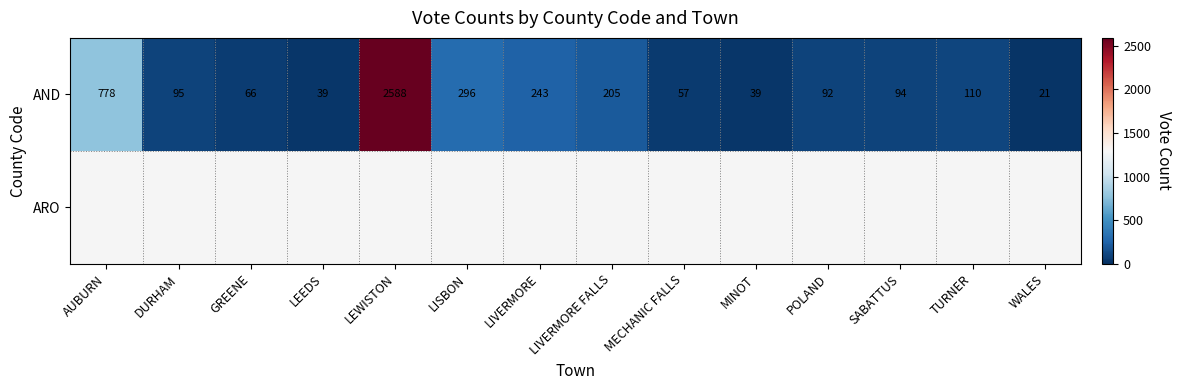

Which category has the highest value in the AND series?

LEWISTON